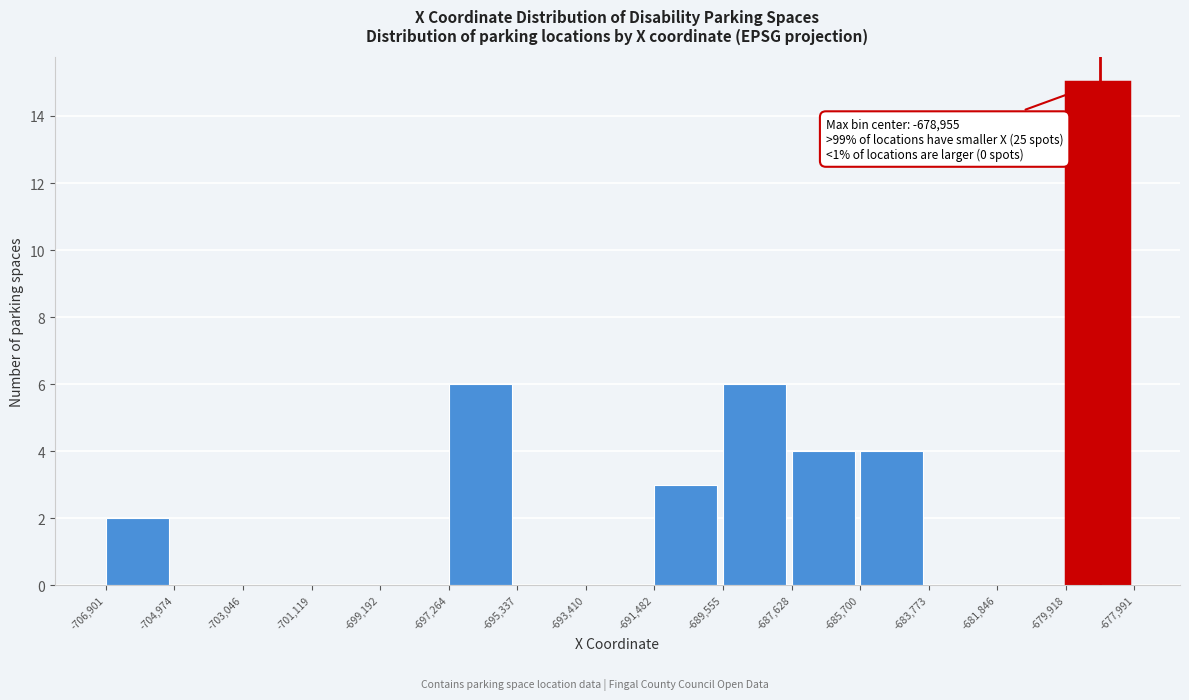

Which range on the x-axis has the tallest bar?

-679,918 to -677,991